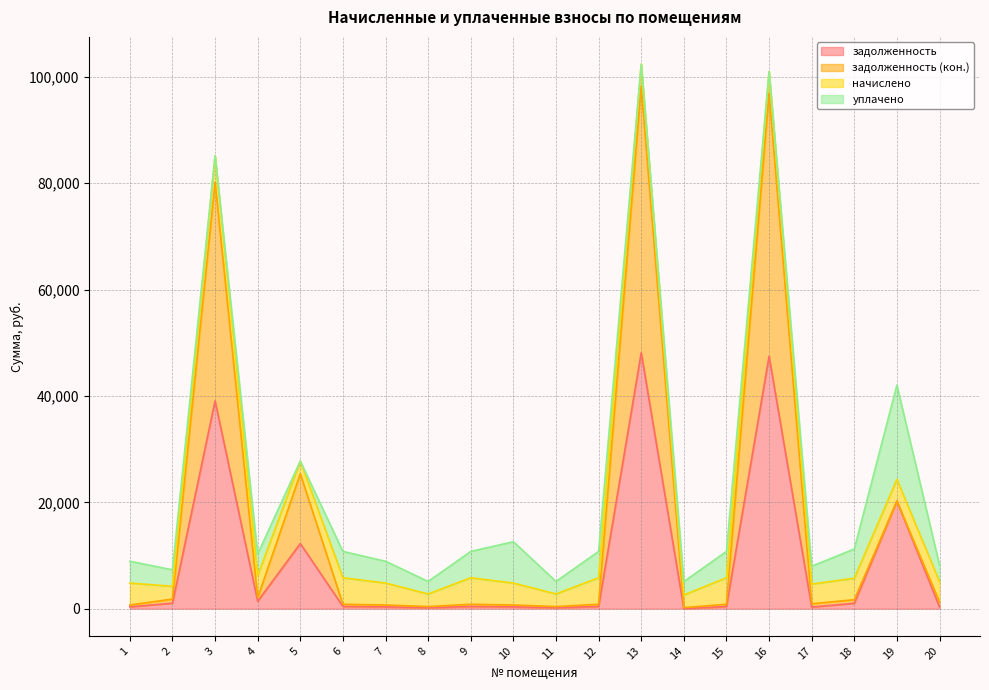

What is the sum of the задолженность (кон.) values at 1 and 4?

2761.6